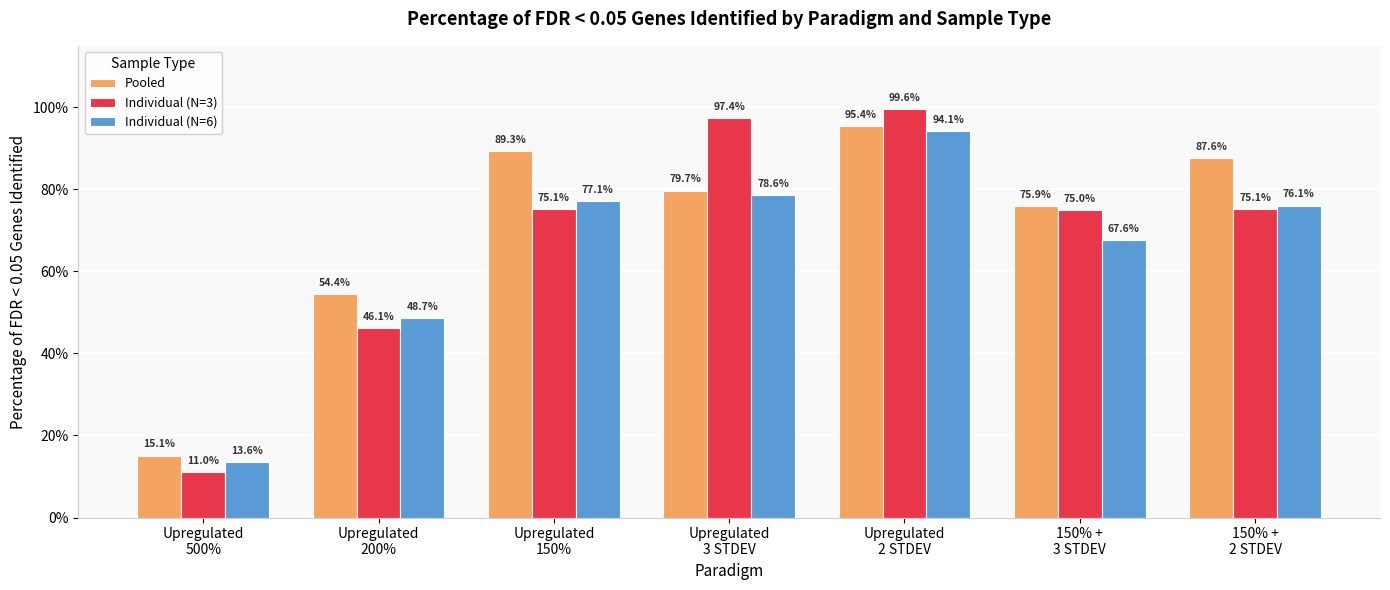

Which label corresponds to the smallest value in the chart?

Upregulated
500%